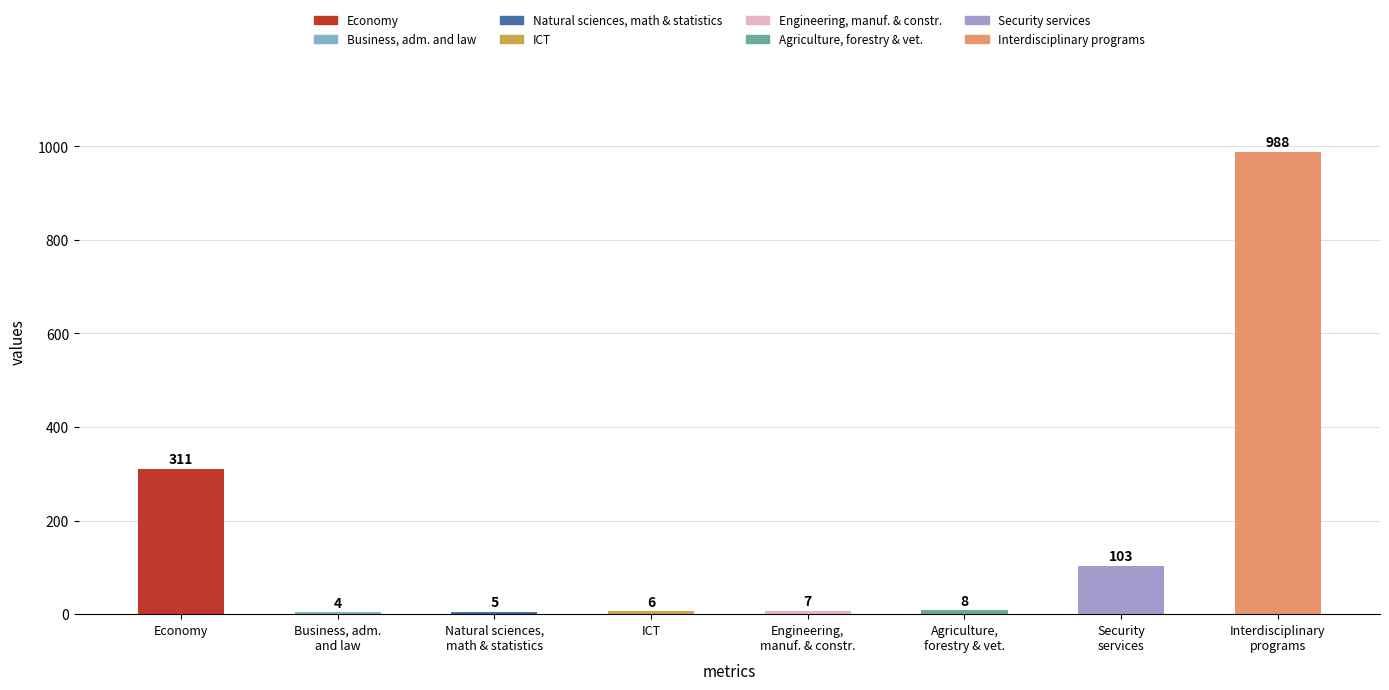

What is the greatest value displayed?

988